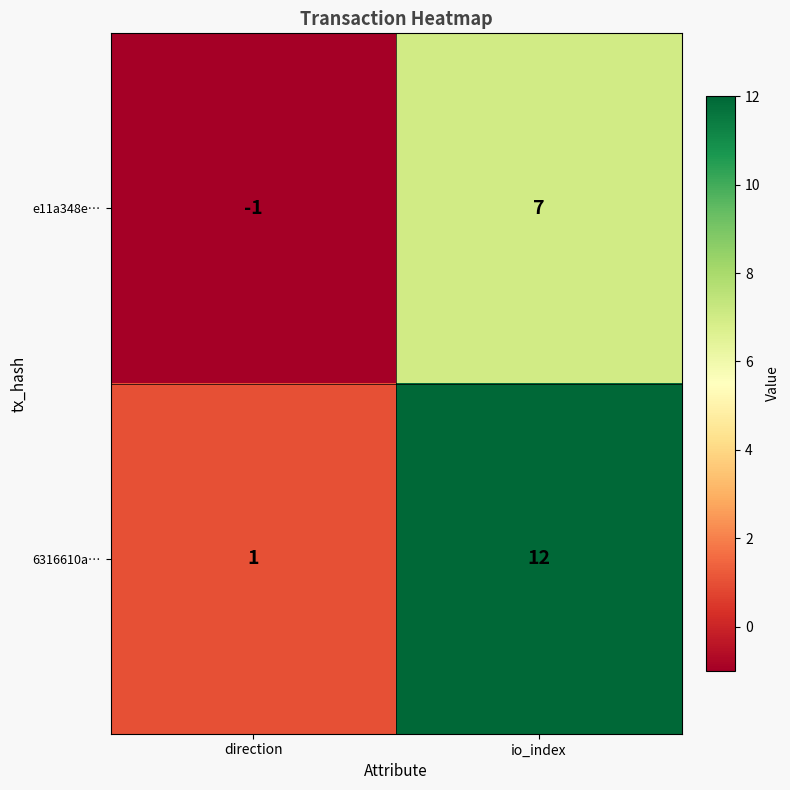

Reading left to right, list all the values displayed in this chart.

e11a348e…: direction=-1	io_index=7
6316610a…: direction=1	io_index=12